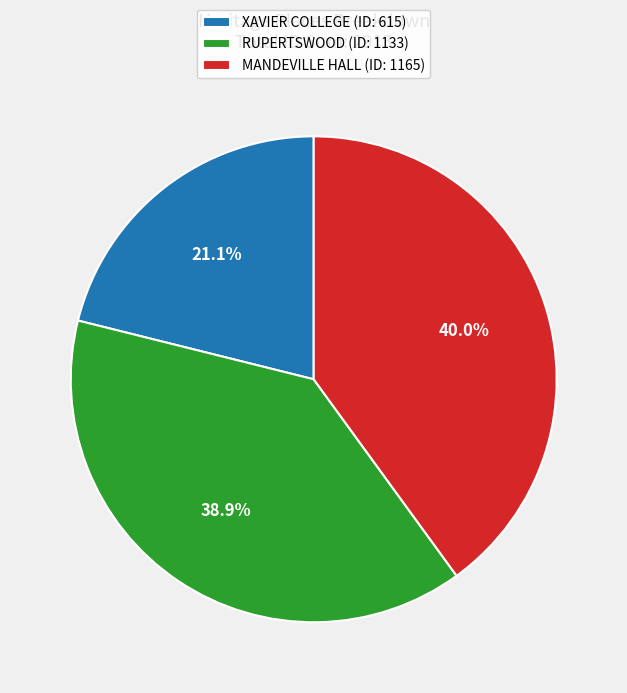

Is it true that RUPERTSWOOD is 39% of the pie?

True